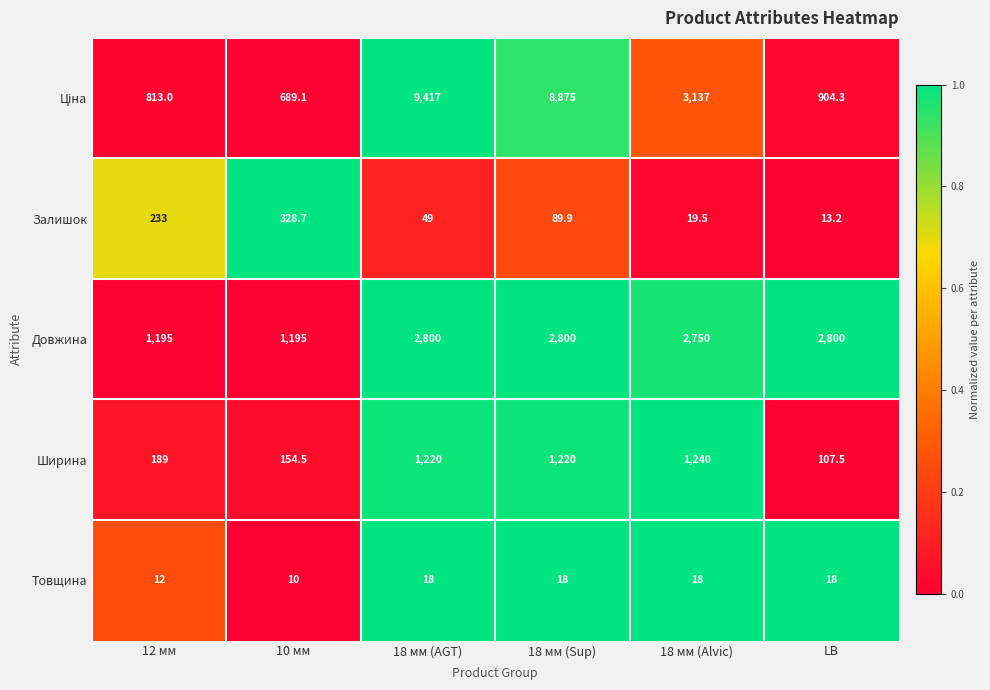

What is the difference between the Ширина values at 10 мм and 12 мм?

34.5